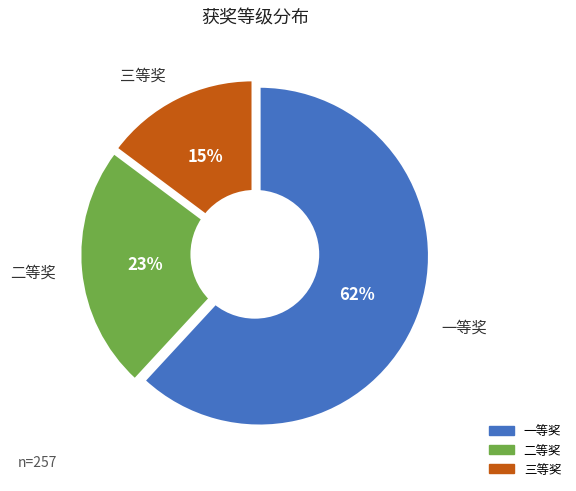

To the nearest percent, what is the difference between the 二等奖 and 一等奖 slice percentages?

39%